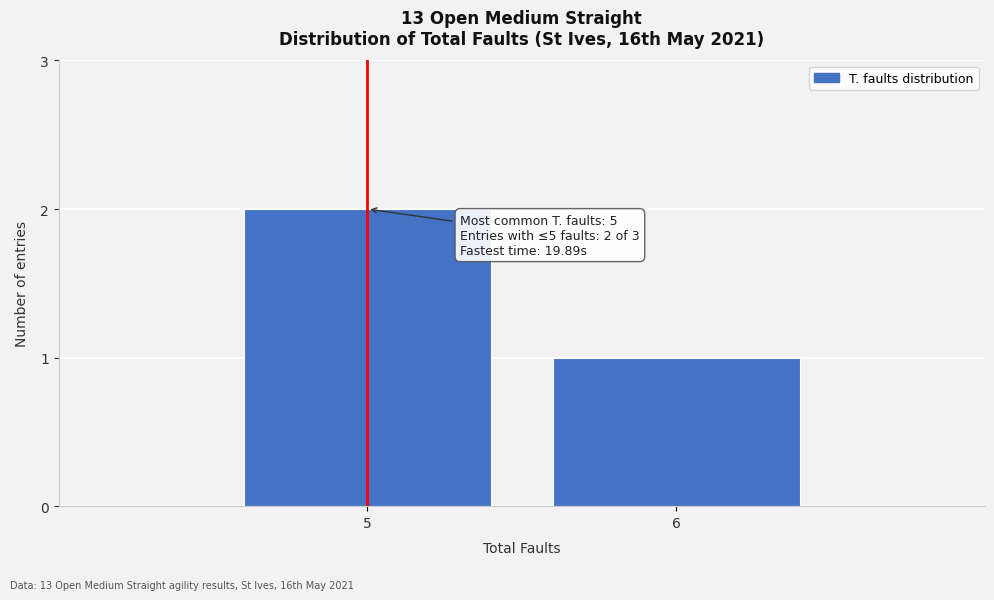

Reading left to right, list all the values displayed in this chart.

5=2	6=1